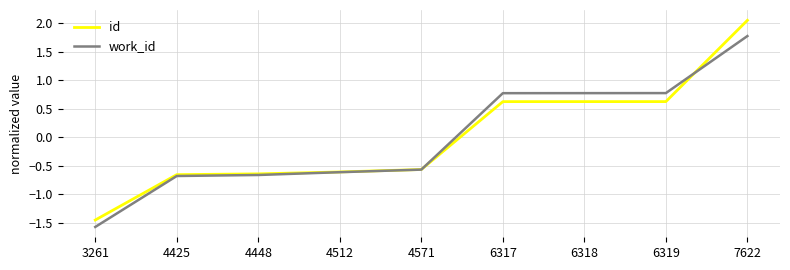

Which label corresponds to the smallest value in the chart?

3261